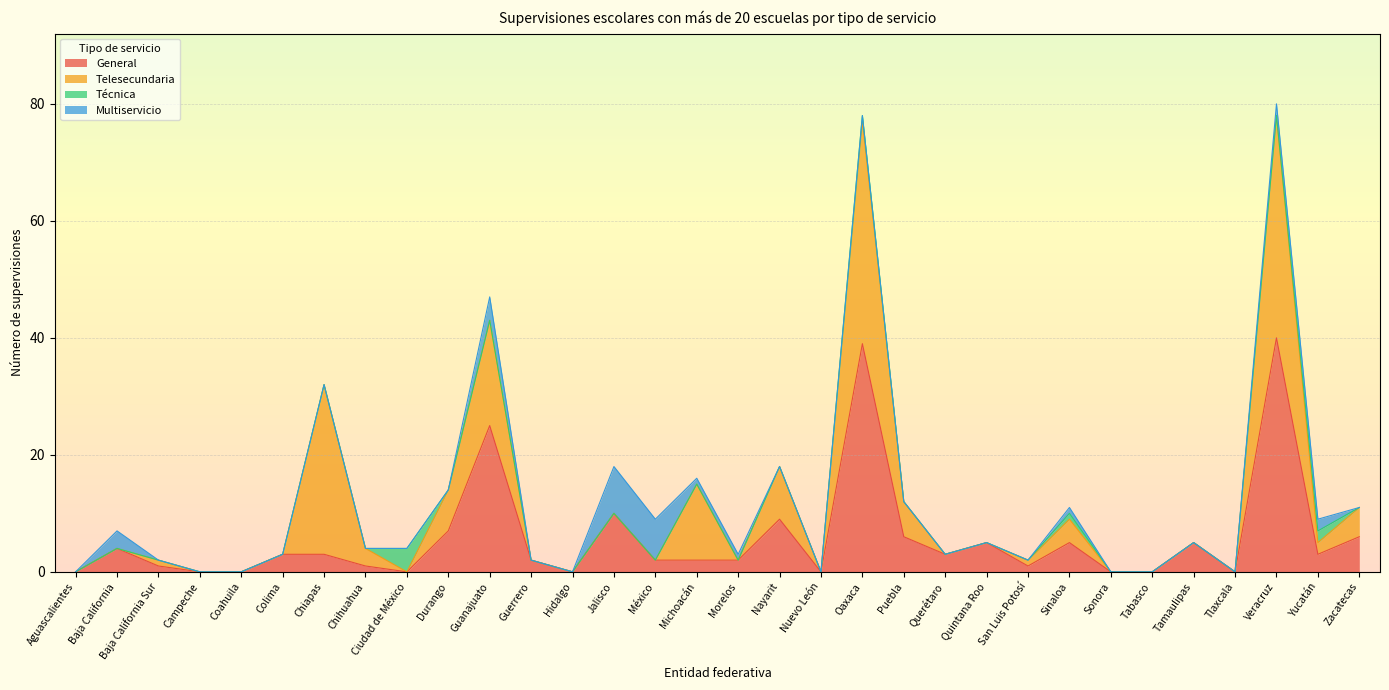

Reading left to right, extract all data points from this chart.

General: 0	4	1	0	0	3	3	1	0	7	25	2	0	10	2	2	2	9	0	39	6	3	5	1	5	0	0	5	0	40	3	6
Telesecundaria: 0	0	1	0	0	0	29	3	0	7	18	0	0	0	0	13	0	9	0	38	6	0	0	1	4	0	0	0	0	38	2	5
Técnica: 0	0	0	0	0	0	0	0	4	0	0	0	0	0	0	0	0	0	0	1	0	0	0	0	1	0	0	0	0	0	2	0
Multiservicio: 0	3	0	0	0	0	0	0	0	0	4	0	0	8	7	1	1	0	0	0	0	0	0	0	1	0	0	0	0	2	2	0